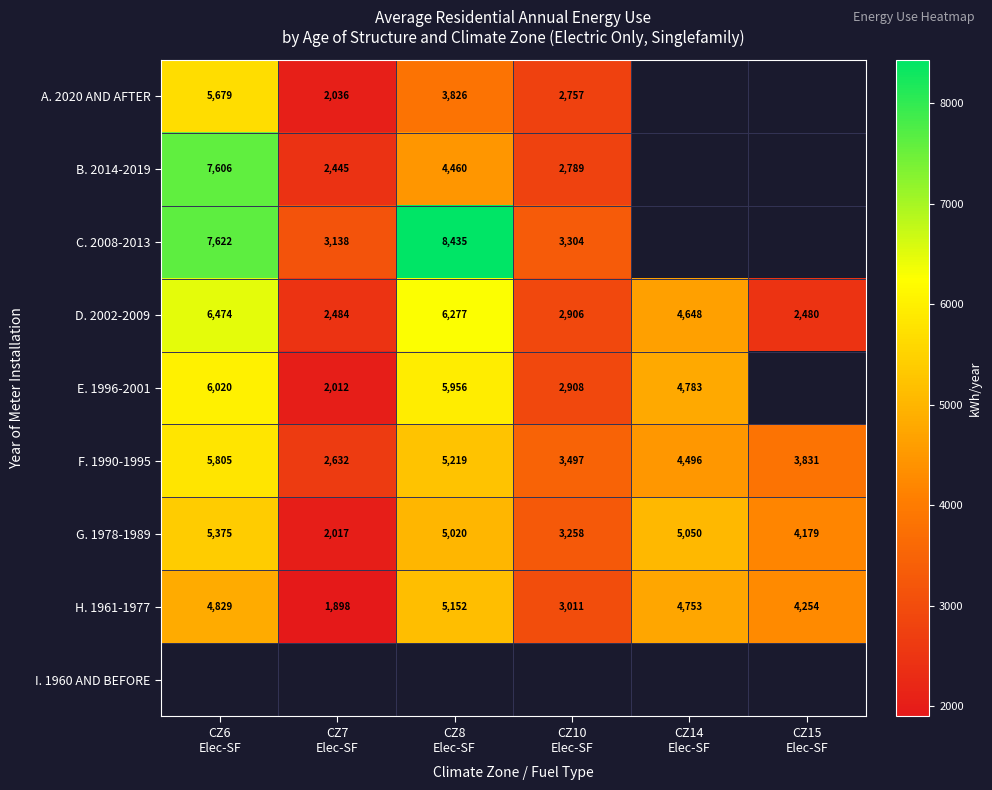

What value does the G. 1978-1989 series have at CZ14 Elec-SF?

5050.0